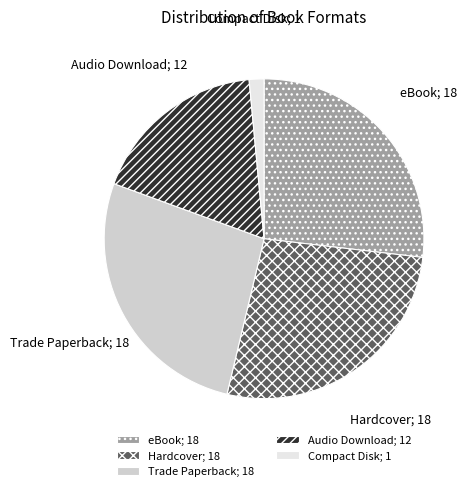

Is it true that Compact Disk is 1% of the pie?

True